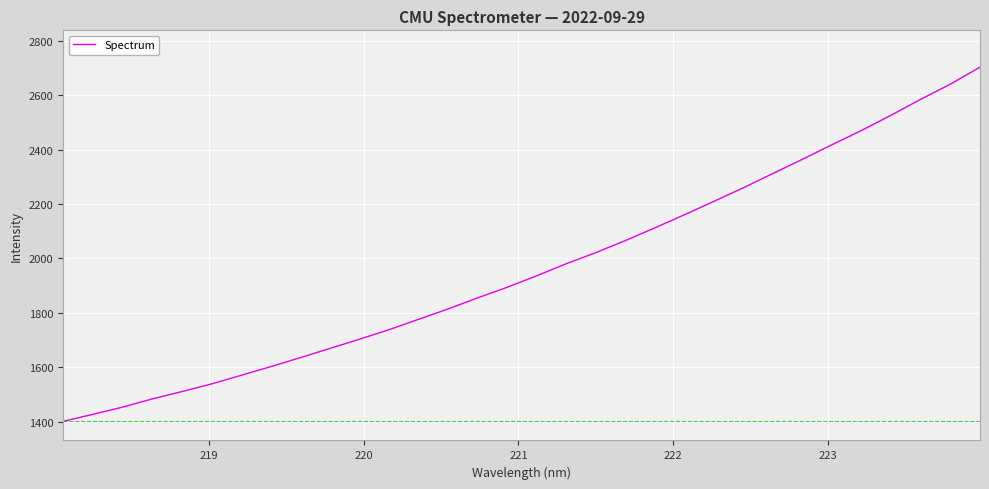

What is the minimum value shown in the chart?

1401.4